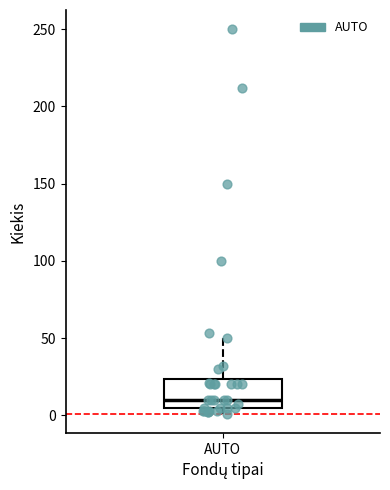

Read this box plot against the y-axis: the position of the median line, the range covered by the box, and the ends of both whiskers. The values are not printed on the chart, so give them approximately, as read against the axis.

median 10, box 5 to 25, whiskers 0 to 50